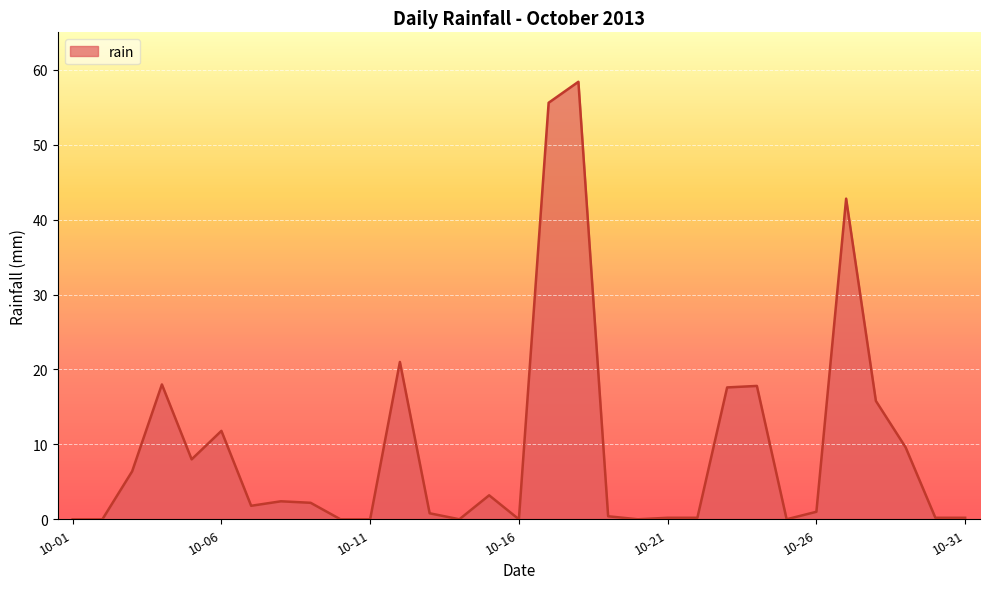

What is the difference between the maximum and minimum values?

58.4